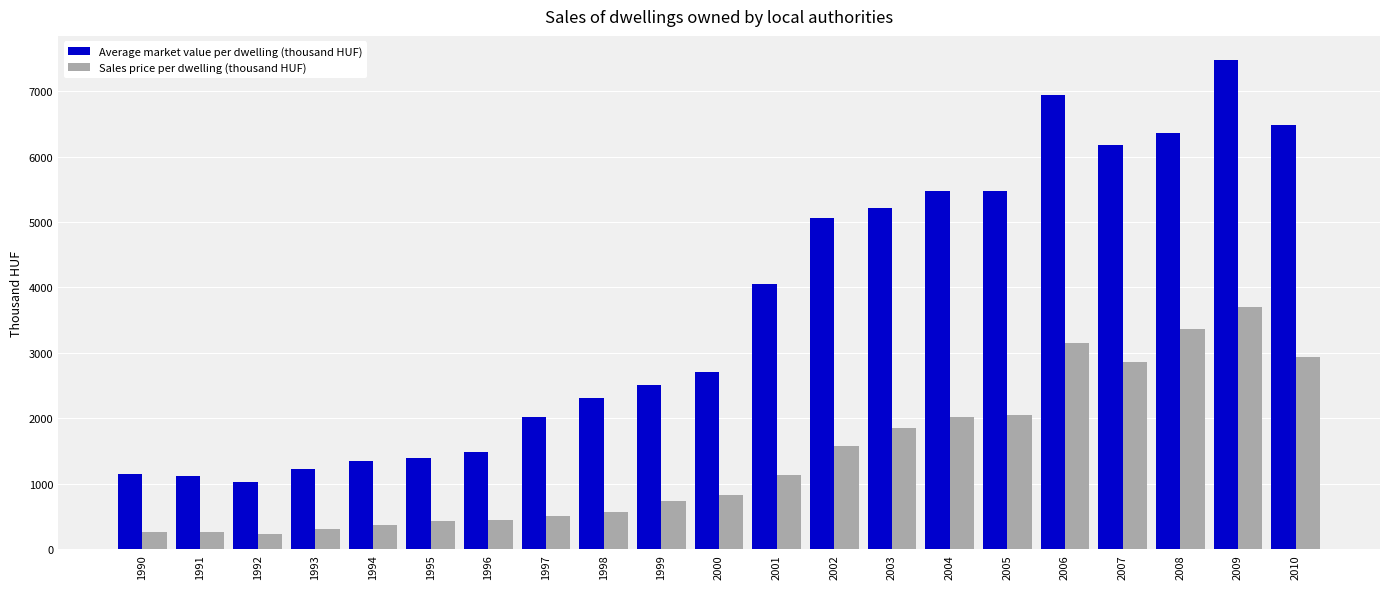

What is the minimum value for Average market value per dwelling (thousand HUF)?

1024.9